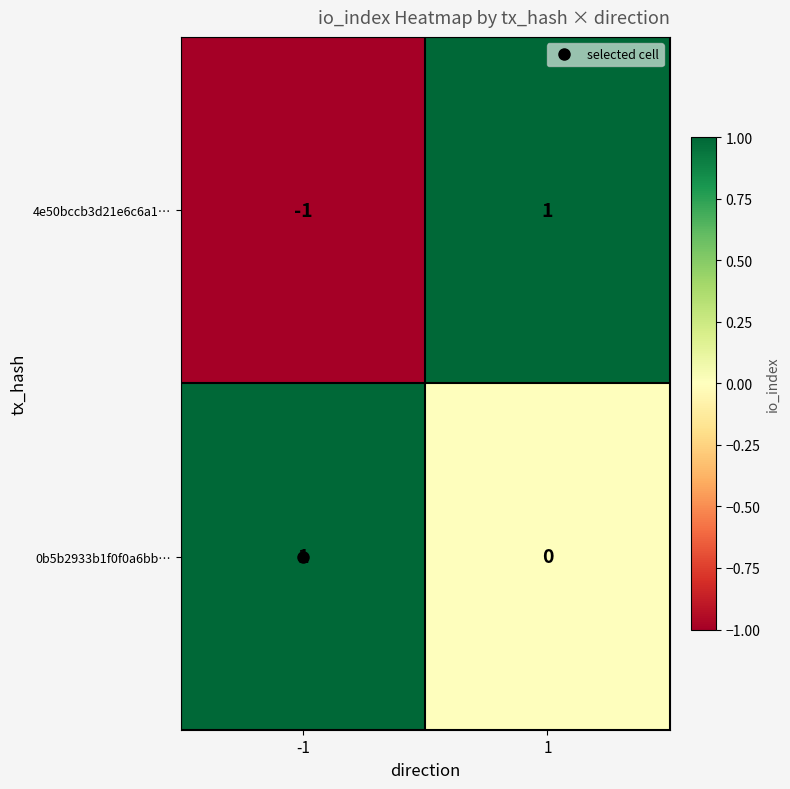

The value of 4e50bccb3d21e6c6a1… at 1 is 0. True or false?

False